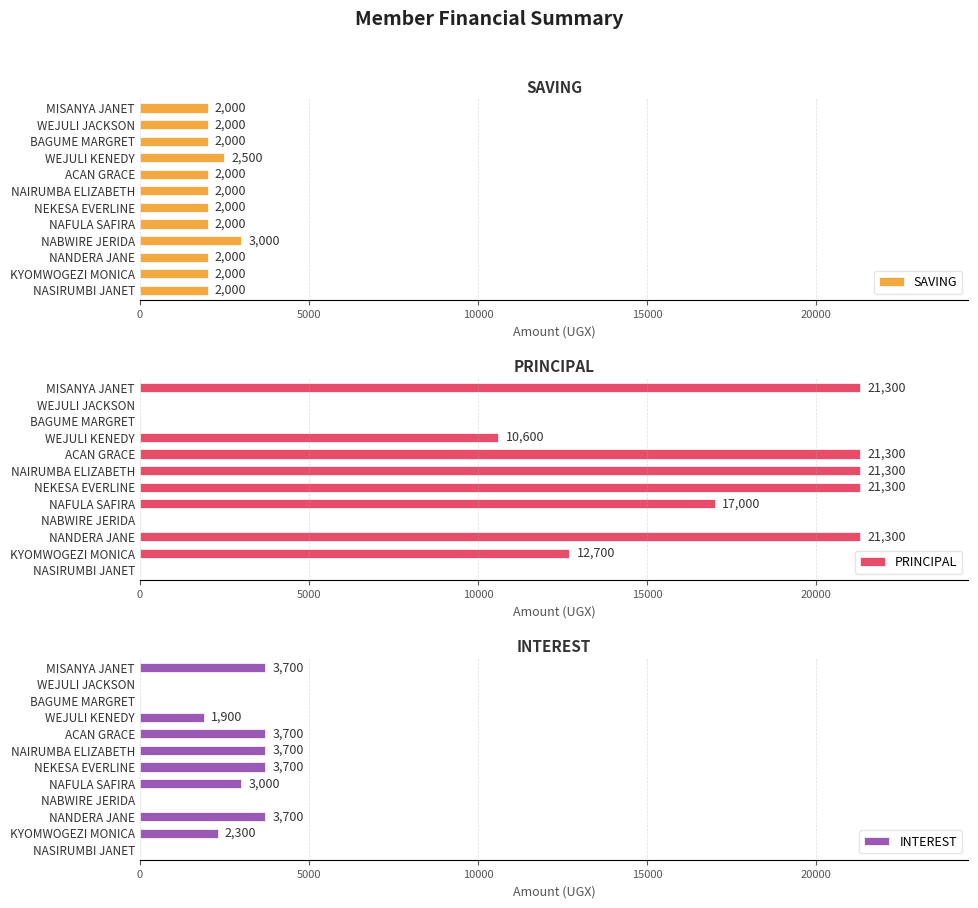

What is the average value of the SAVING series?

2125